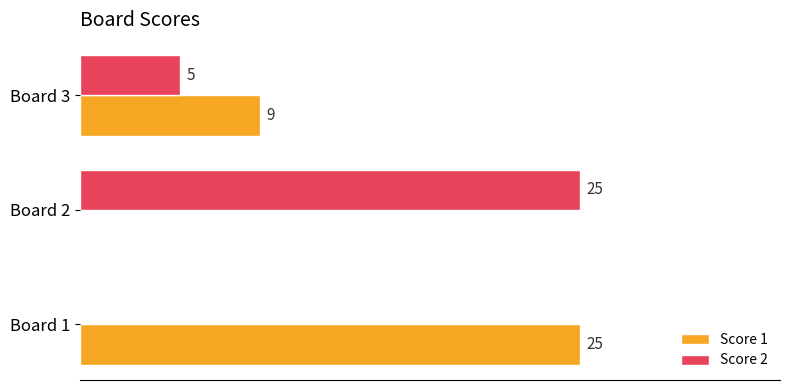

Is the value of Score 2 at Board 3 greater than the value of Score 1 at Board 2?

Yes